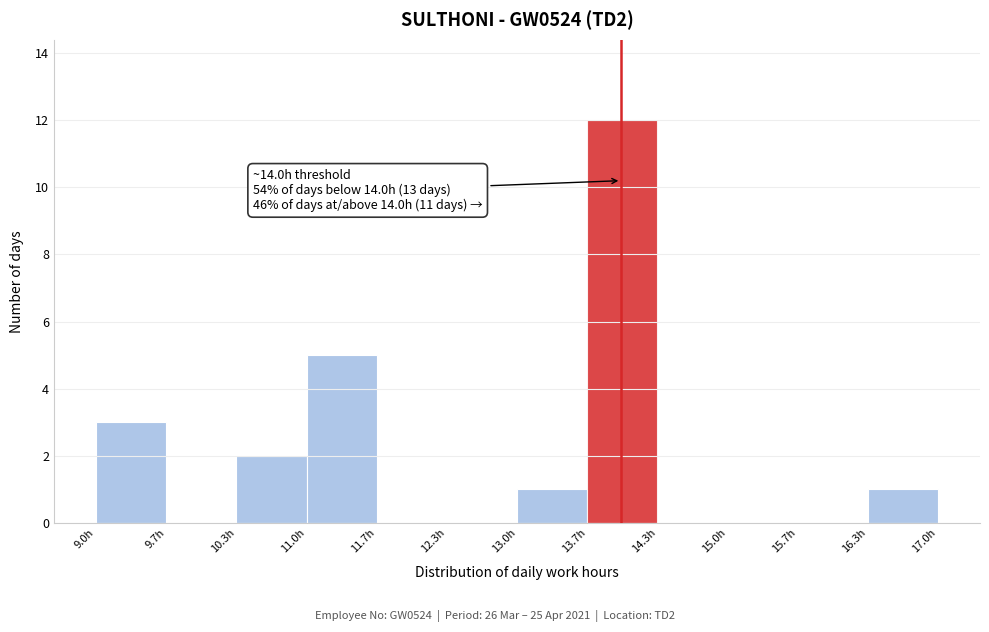

Over which range of the x-axis is the bar tallest?

13.7 to 14.3